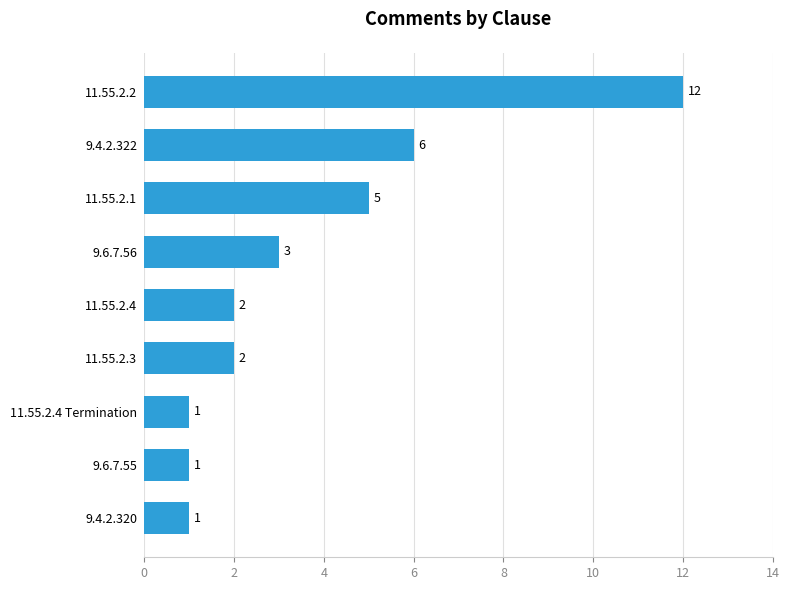

What is the difference between the maximum and minimum values?

11